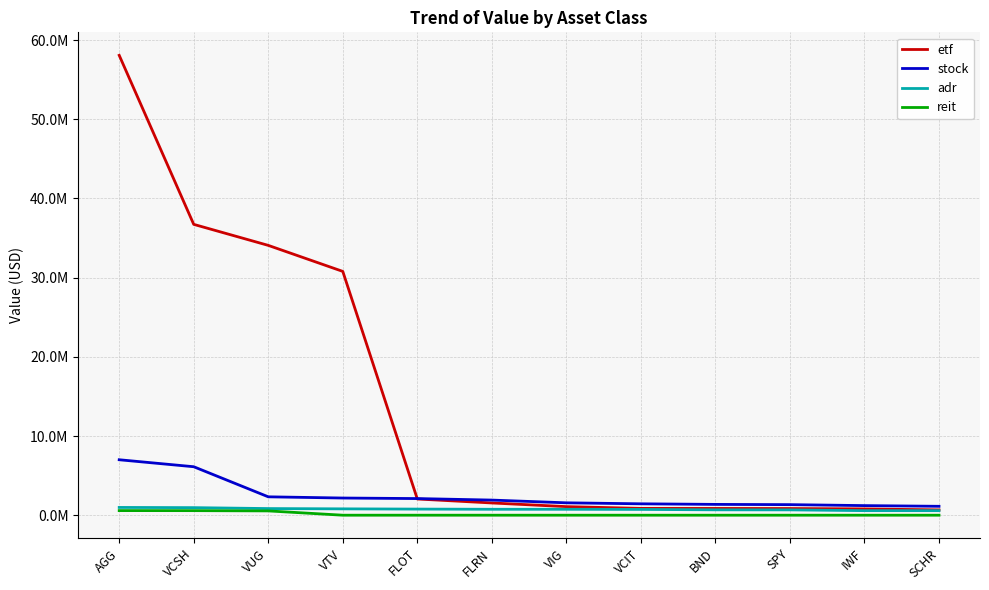

Reading left to right, what are all the values shown in this chart?

etf: 58066000	36722000	34069000	30783000	2047000	1545000	1082000	859000	851000	840000	794000	669000
stock: 7001000	6120000	2321000	2168000	2100000	1909000	1563000	1438000	1364000	1333000	1211000	1123000
adr: 980000	954000	837000	801000	771000	748000	746000	730000	679000	673000	575000	574000
reit: 581000	575000	542000	0	0	0	0	0	0	0	0	0